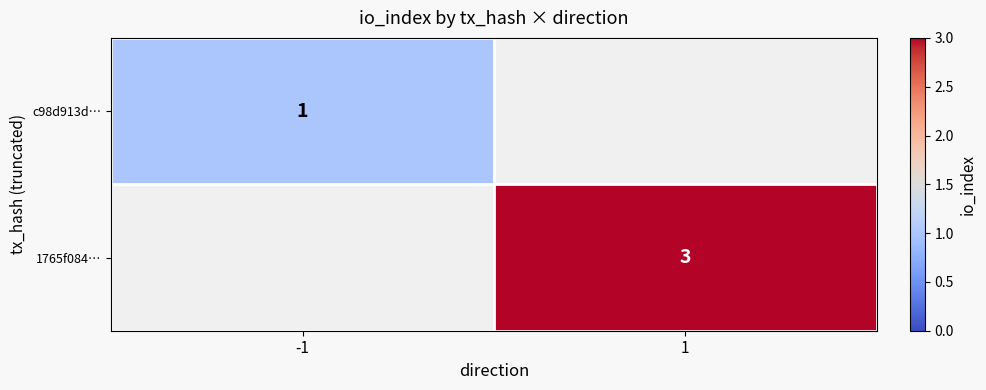

The c98d913d… series shows 0 at -1. True or false?

False